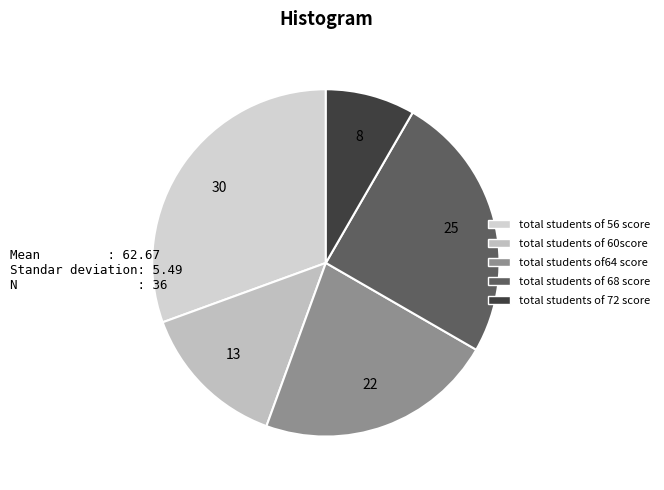

To the nearest percent, what is the average slice percentage?

20%